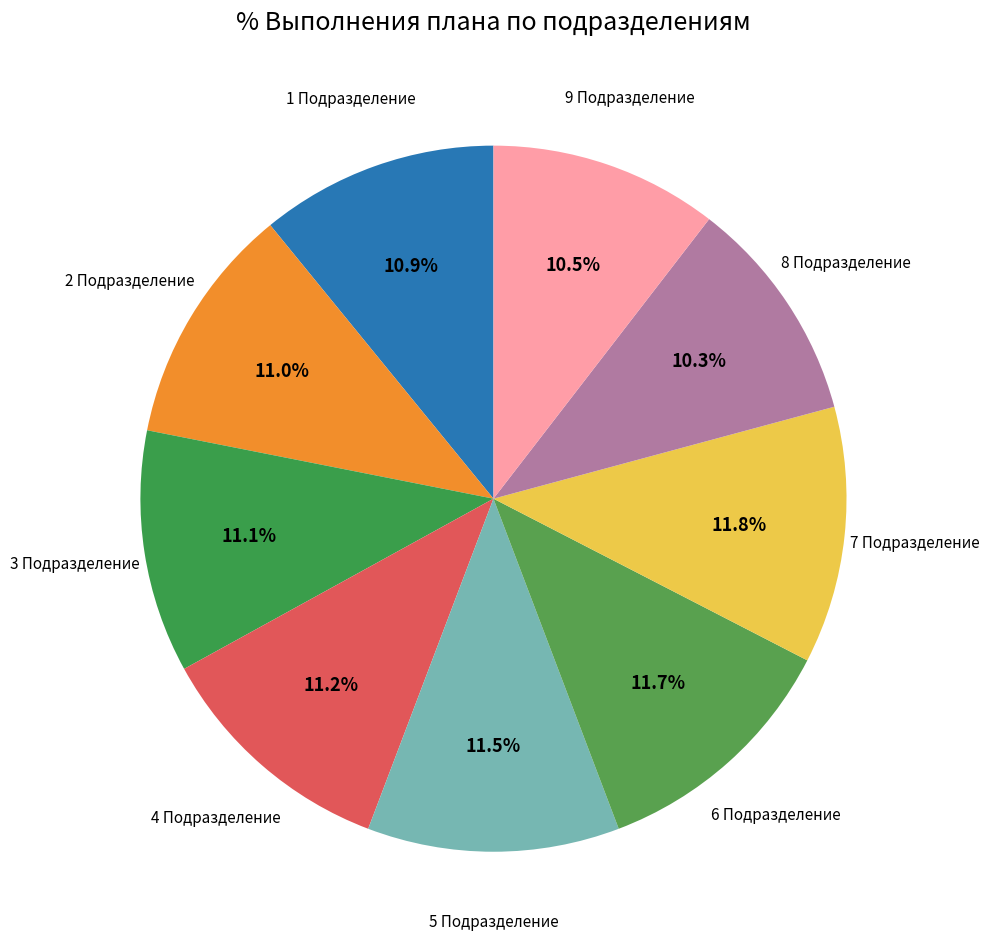

Between 4 Подразделение and 9 Подразделение, which is larger?

4 Подразделение